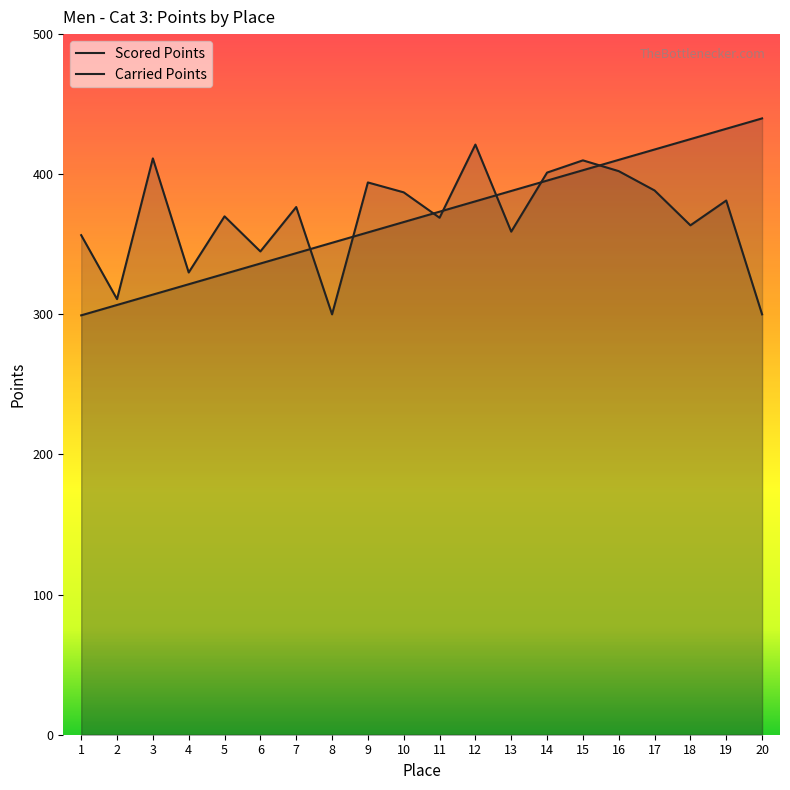

Does the chart display data point markers on the line(s)?

No